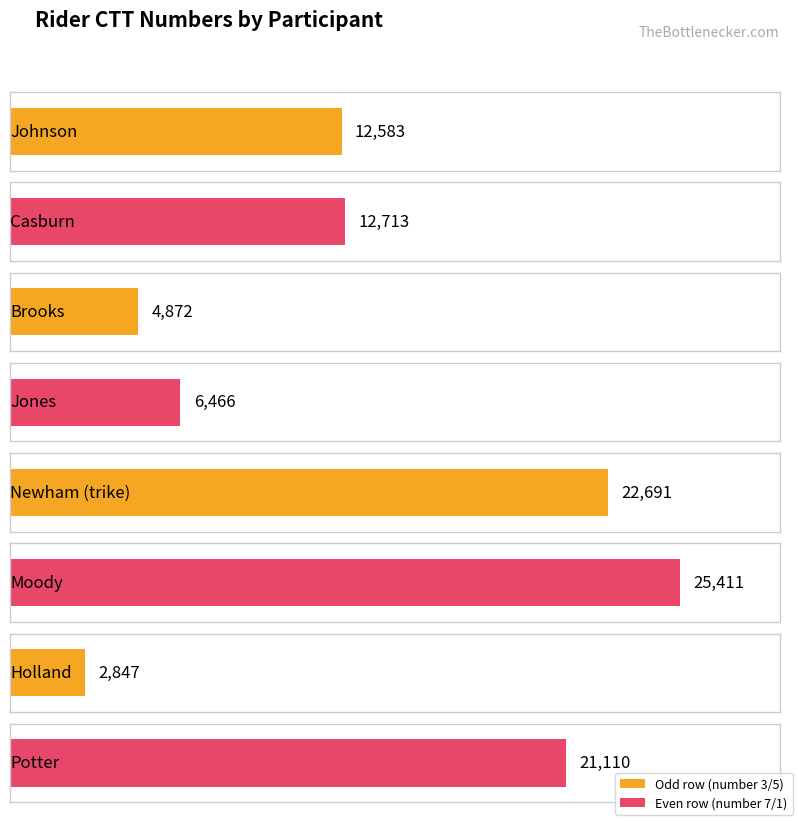

What is the difference between the values at Moody and Potter?

4301